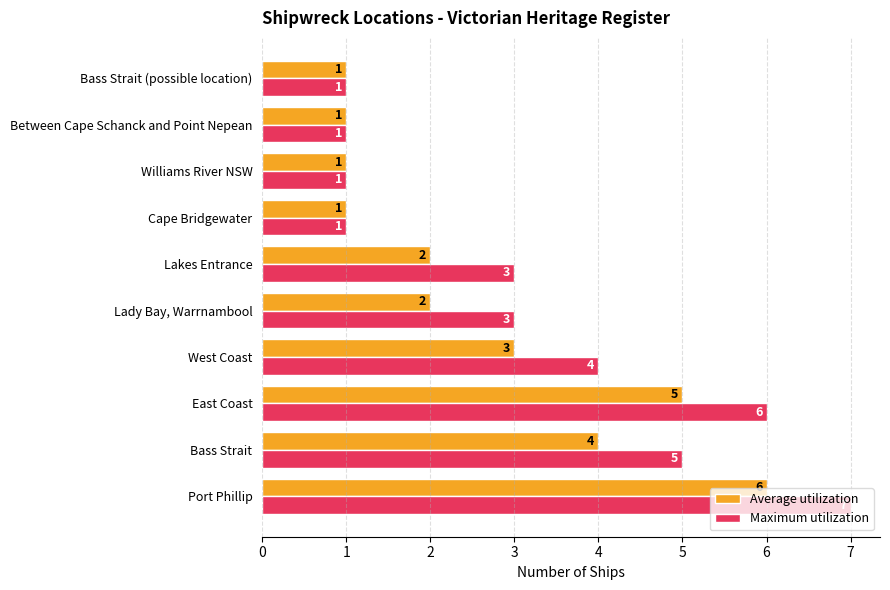

Where is Average utilization nearest to the value 3?

West Coast